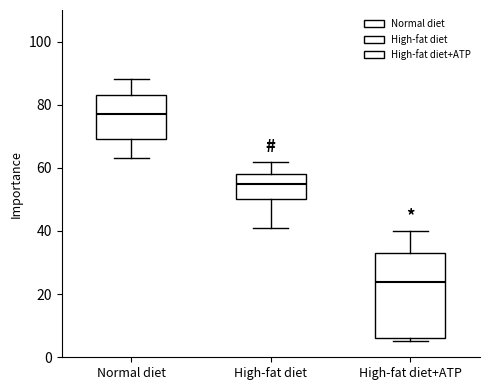

Which box has the highest median line?

Normal diet